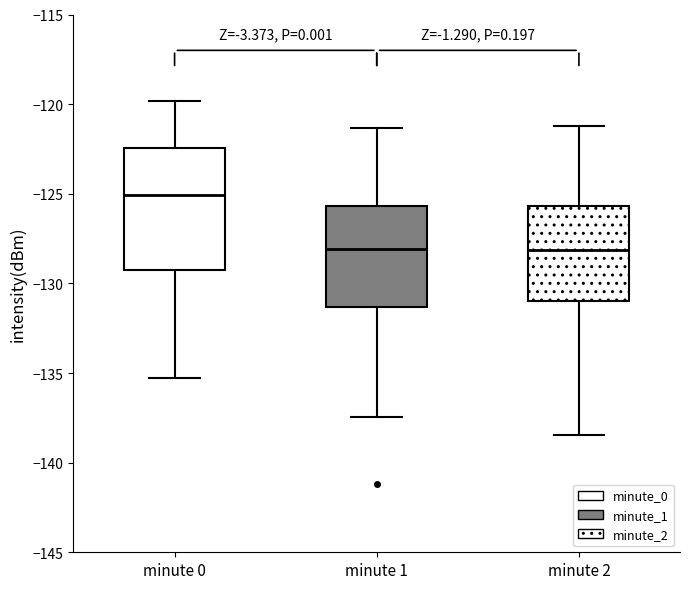

Reading left to right, transcribe this box plot: for each box, give where its median line is, the range the box spans, and where its two whiskers end, as read against the y-axis. The values are not printed on the chart, so give them approximately, as read against the axis.

minute 0: median -125.0, box -129.5 to -122.5, whiskers -135.5 to -120.0
minute 1: median -128.0, box -131.5 to -125.5, whiskers -137.5 to -121.5
minute 2: median -128.0, box -131.0 to -125.5, whiskers -138.5 to -121.0